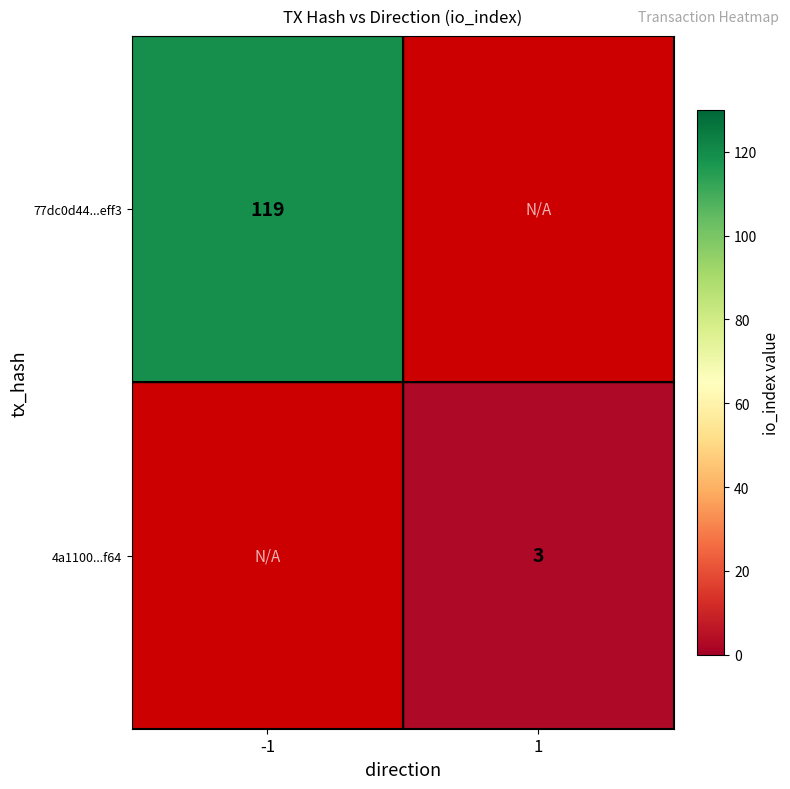

The 4a1100...f64 series shows 1 at 1. True or false?

False